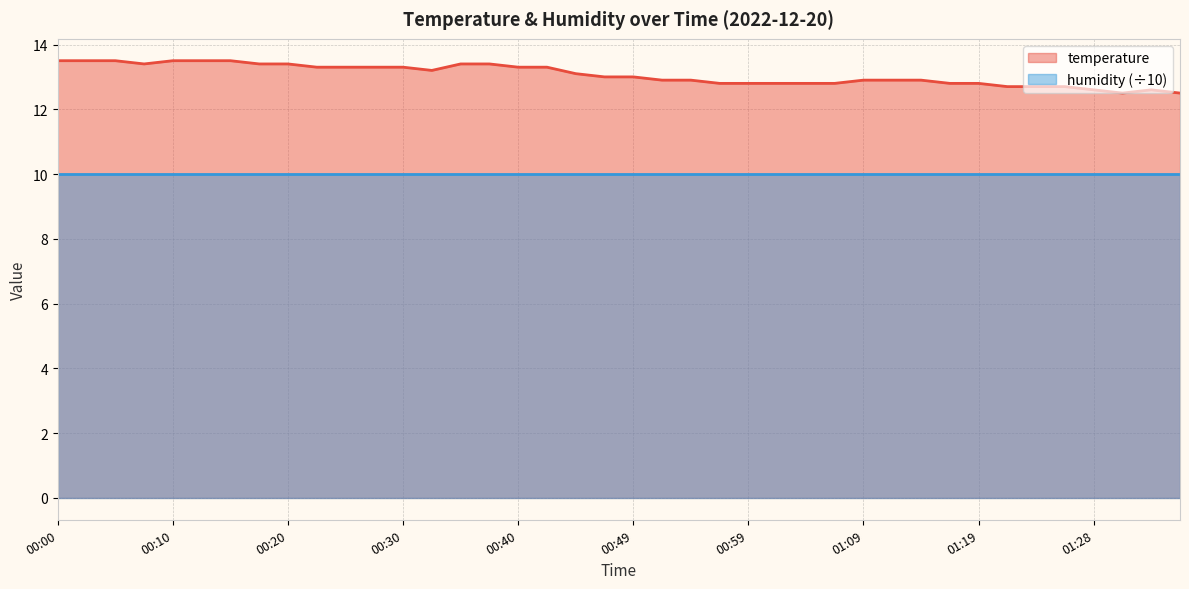

What is the change in value from 00:35 to 01:19?

-0.6